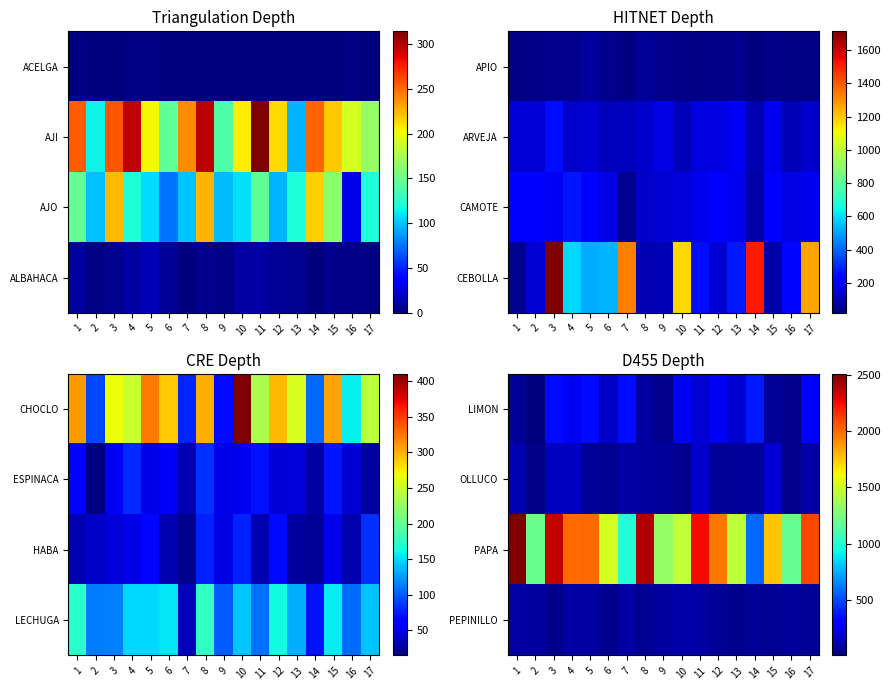

At which label does PAPA first exceed 1763?

1